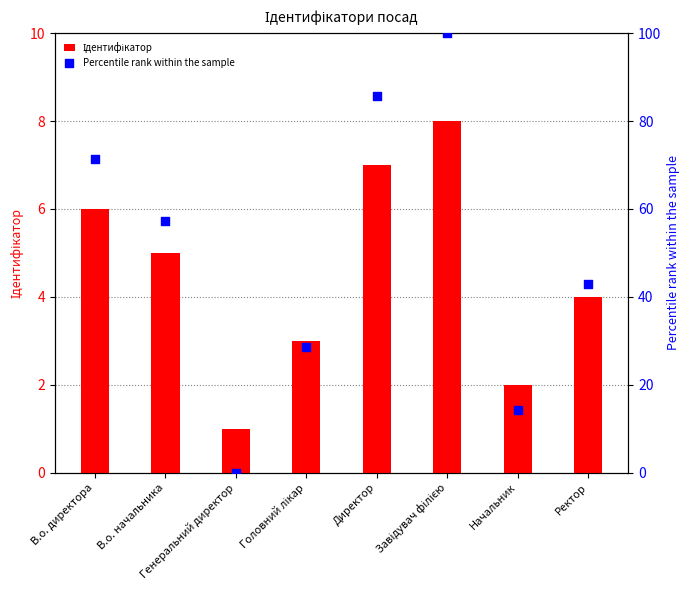

Which series reaches the maximum Y coordinate?

Percentile rank within the sample